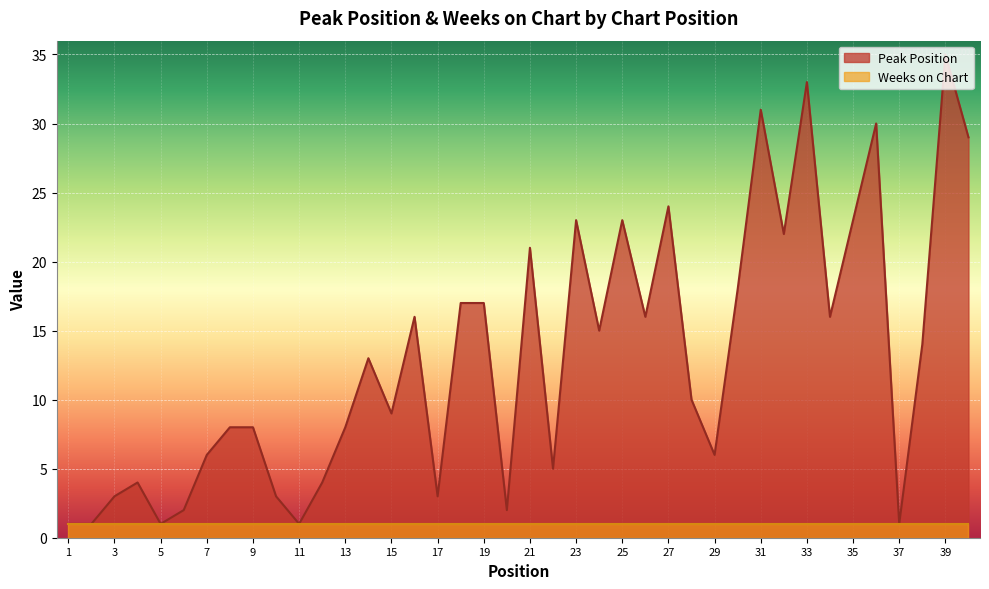

True or false: there are more than 0 points higher than both neighbors.

True